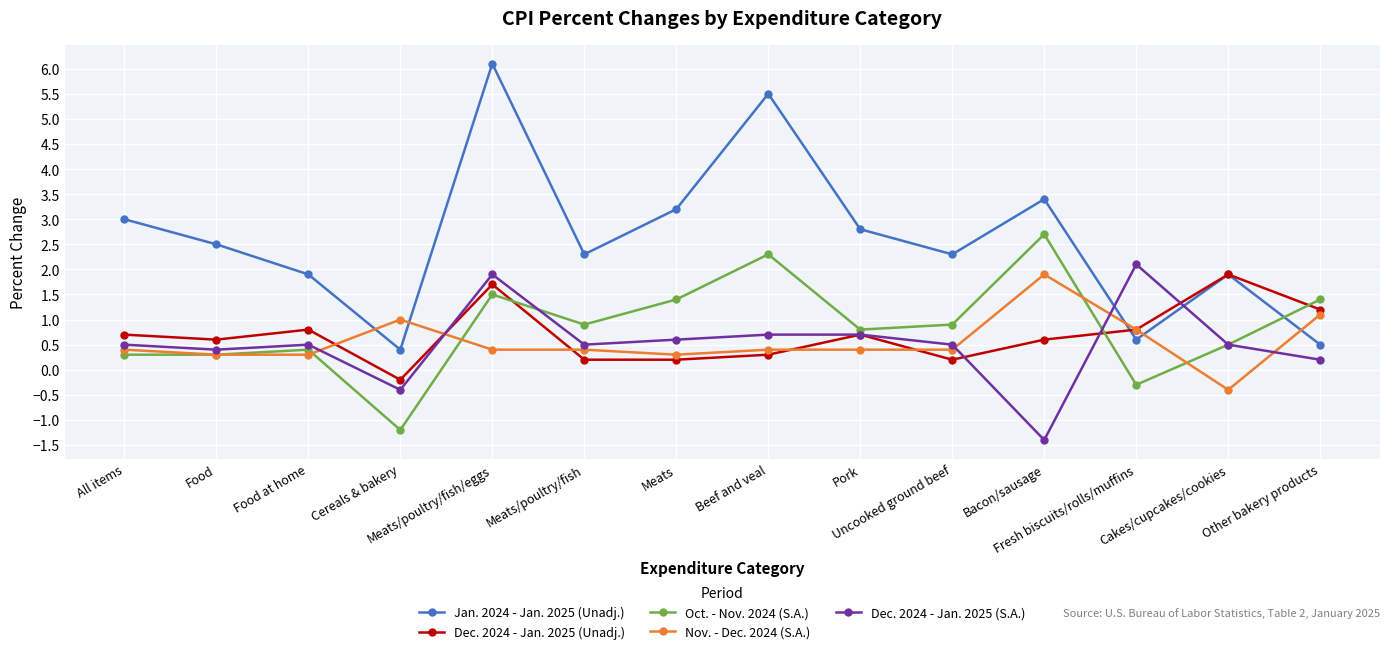

At which label does Dec. 2024 - Jan. 2025 (Unadj.) first exceed 0?

All items